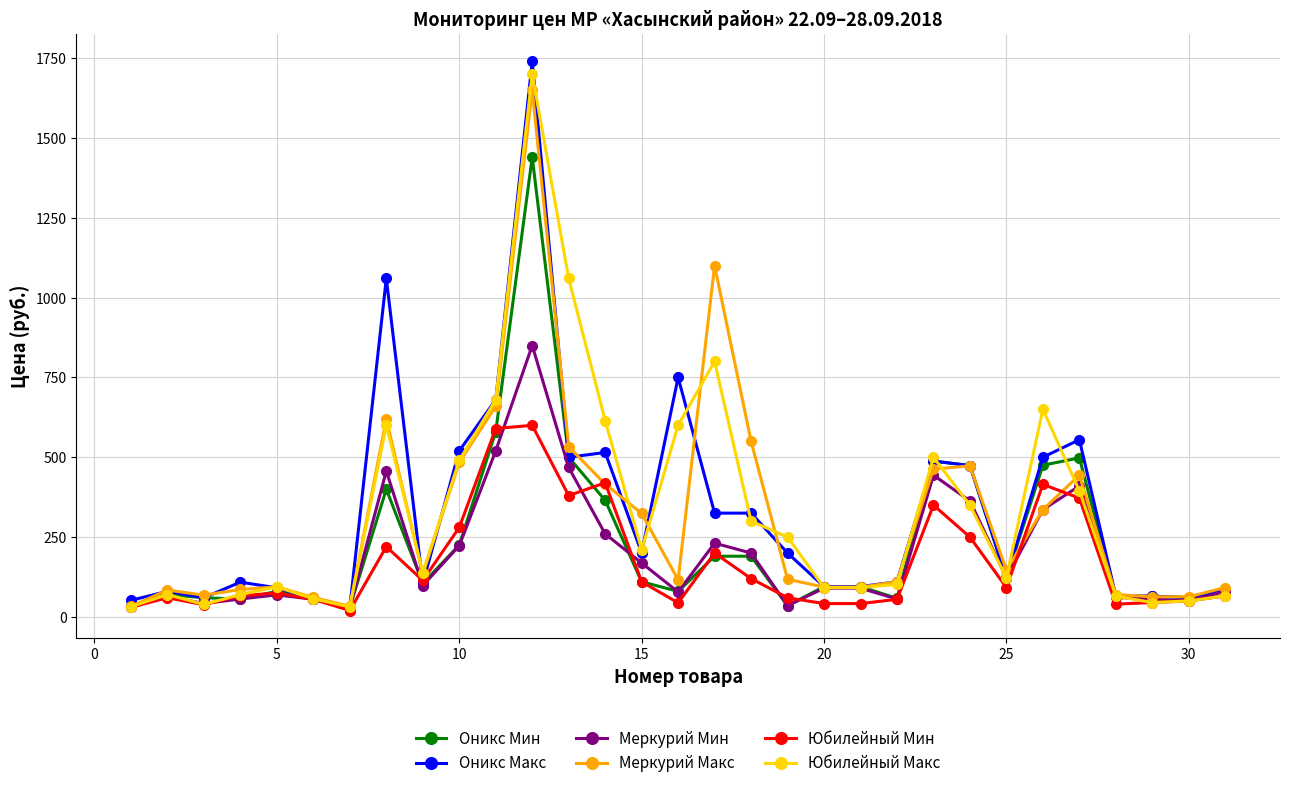

Which series has the widest spread of values?

Оникс Макс